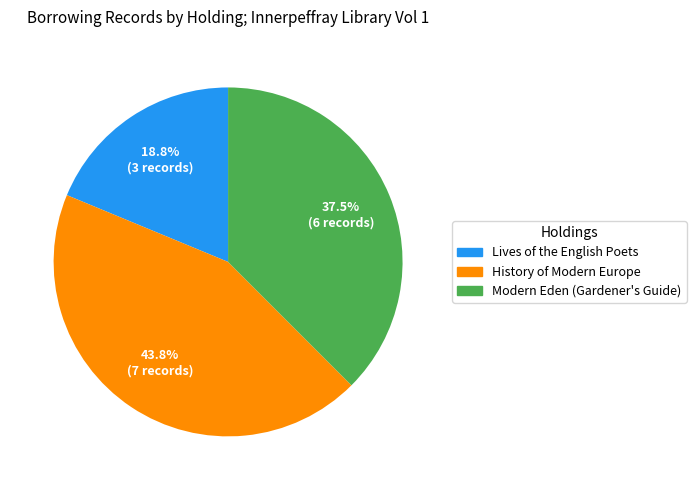

Count the number of slices in the pie.

3